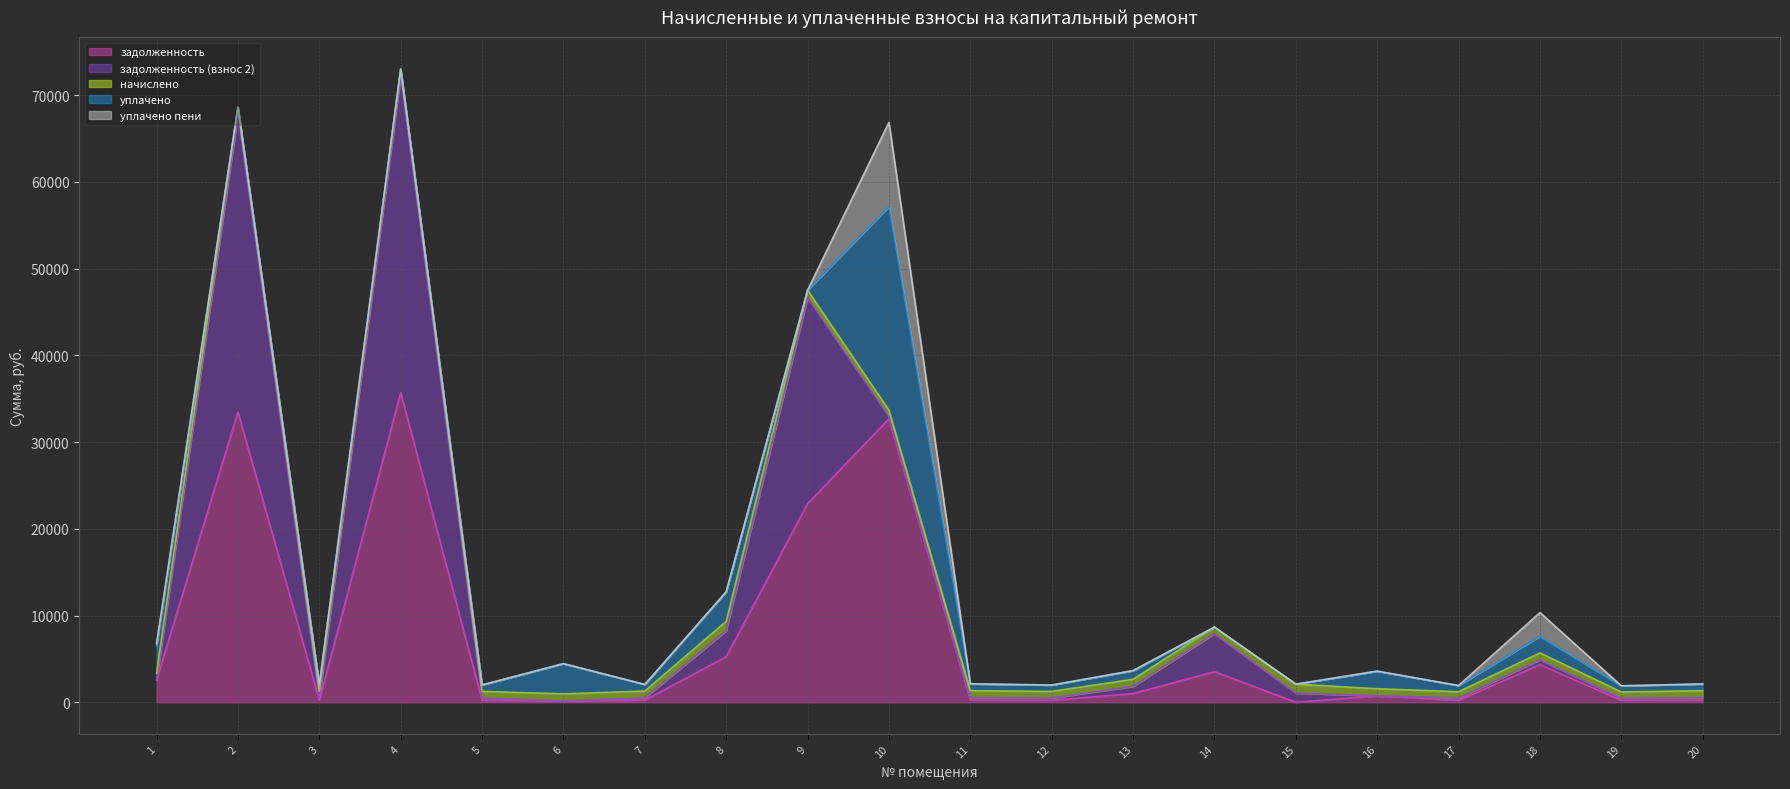

How many data points in задолженность are above 742?

10